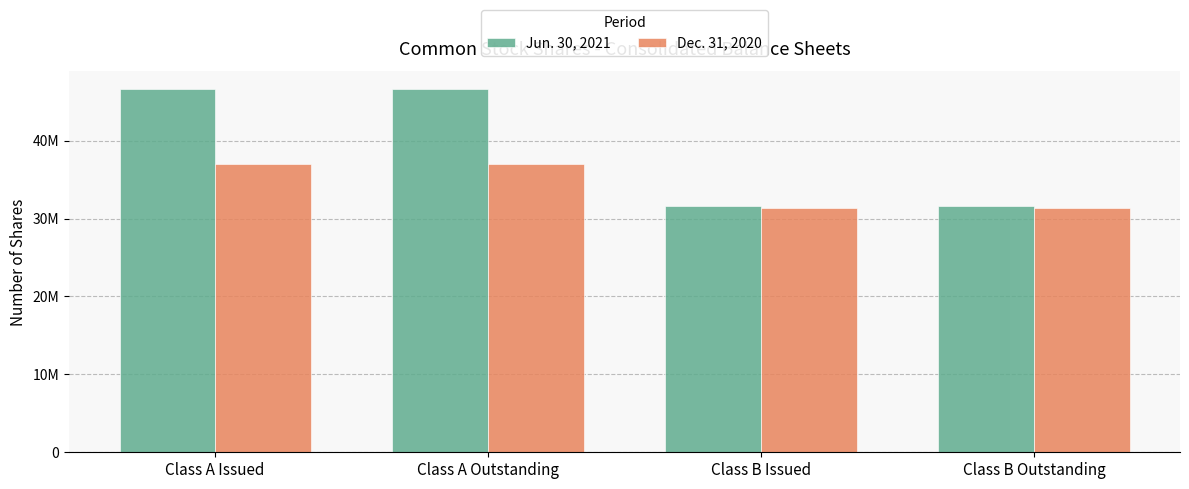

The Dec. 31, 2020 series shows 48738473 at Class B Issued. True or false?

False